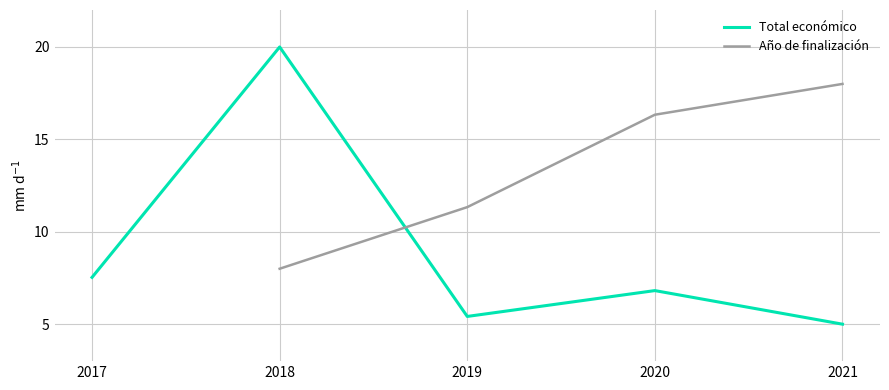

What is the total value across all series at 2021?

23.0